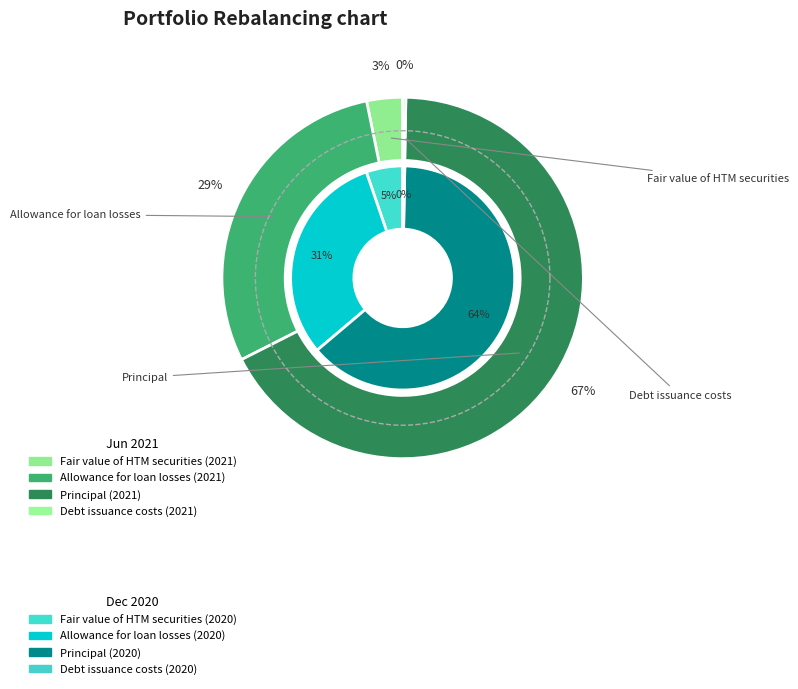

The 2 slice represents 56% of the pie. True or false?

False